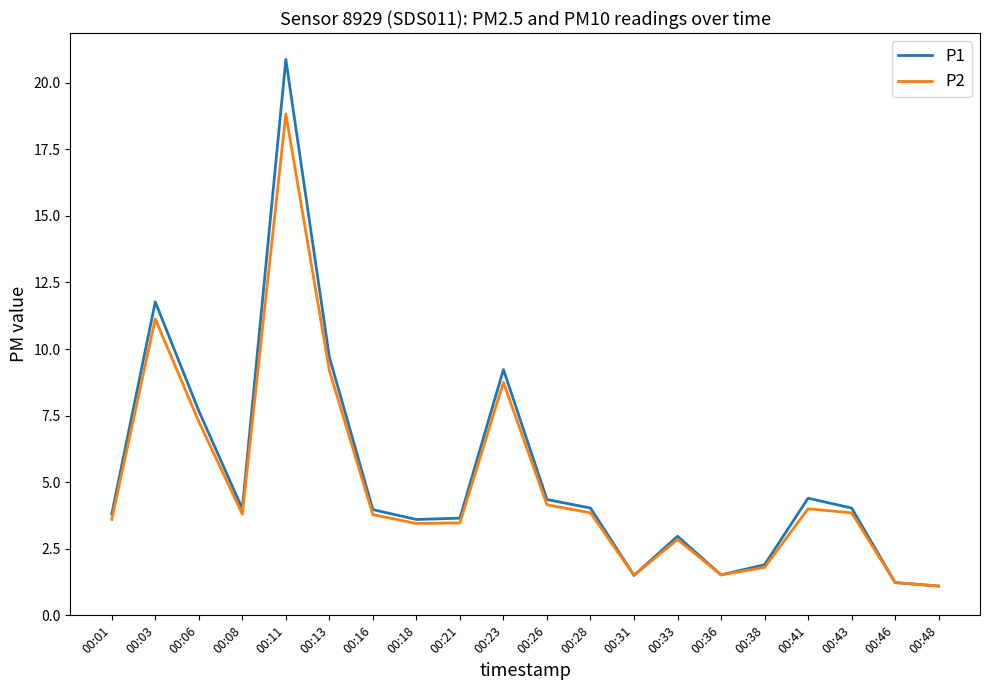

How many lines are shown in the chart?

2